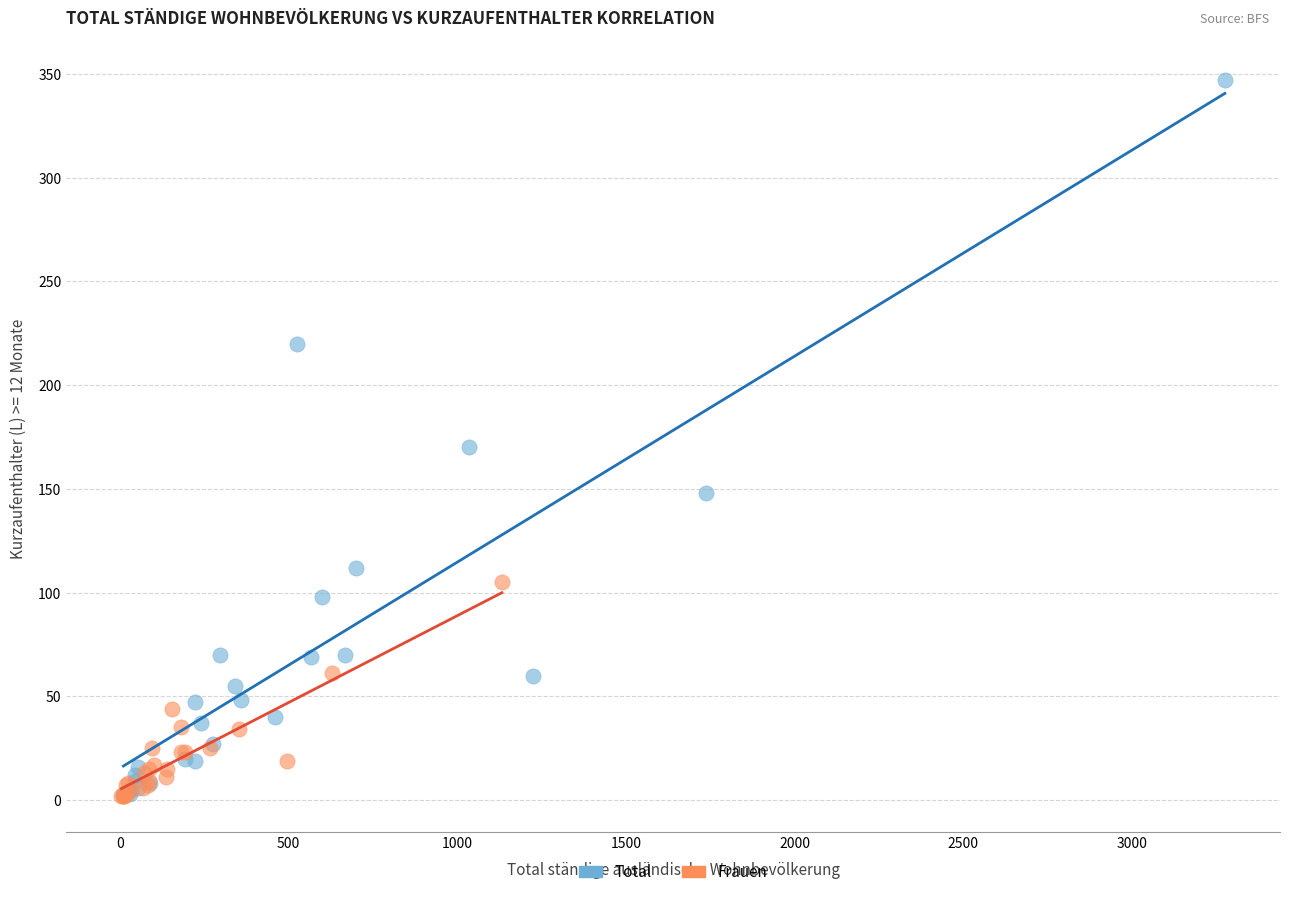

Which series contains the highest Y value?

Total